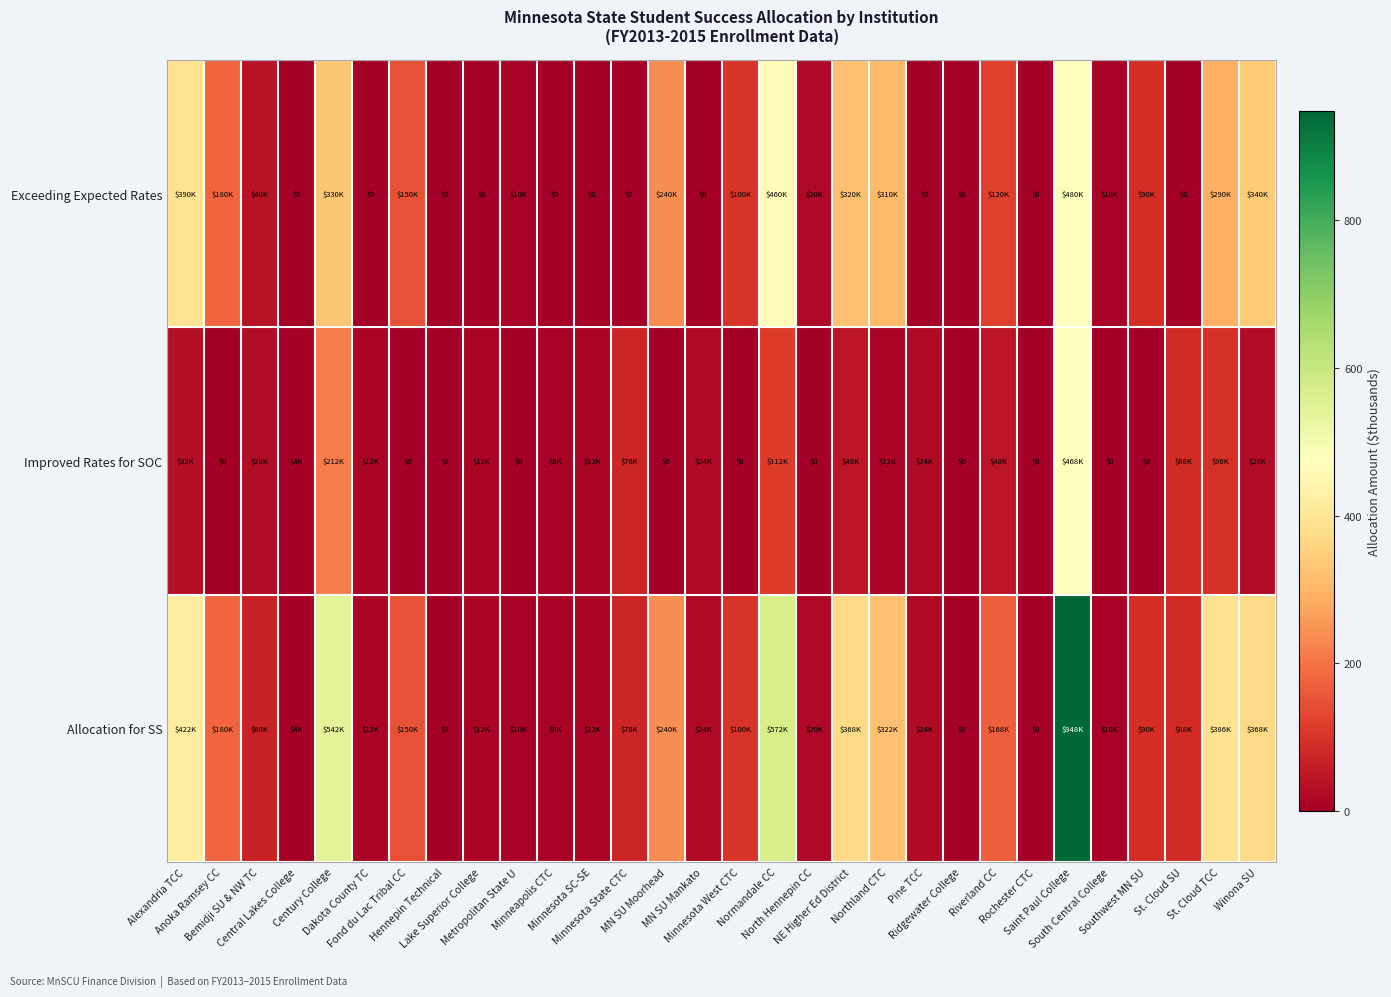

Which series changed the most between Central Lakes College and Minnesota West CTC?

Exceeding Expected Rates